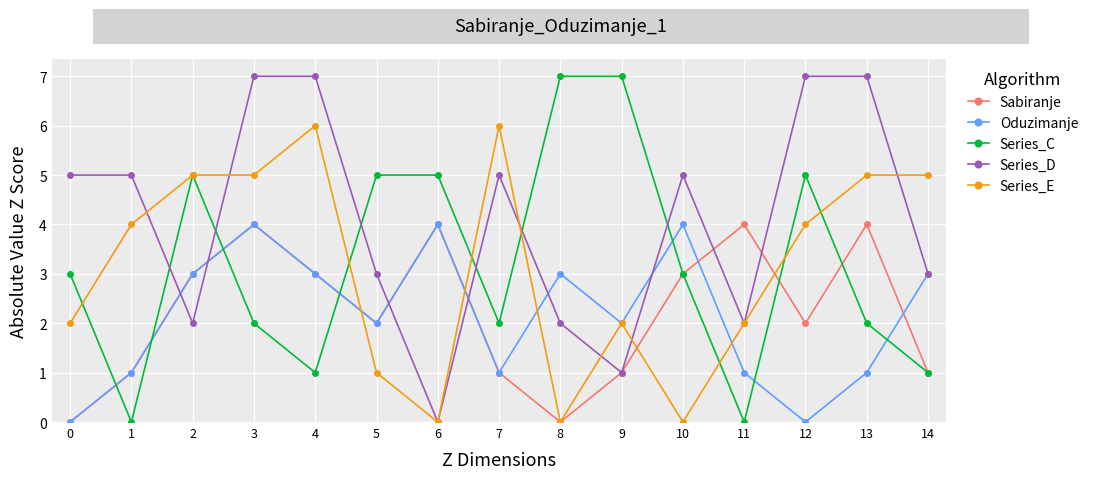

What is the difference between the Sabiranje values at 13 and 12?

2